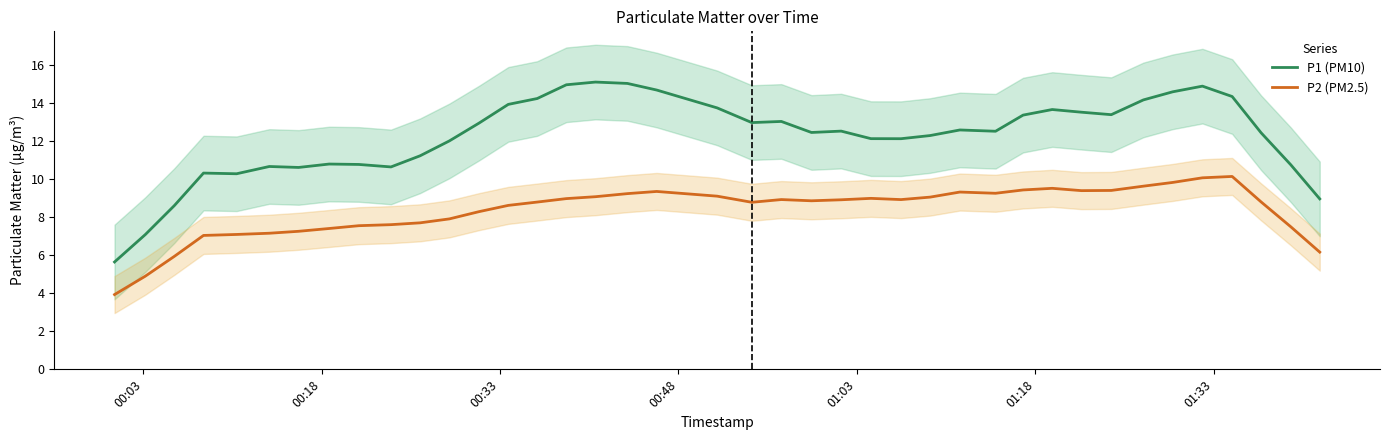

True or false: P2 (PM2.5) and P1 (PM10) intersect in this chart.

False